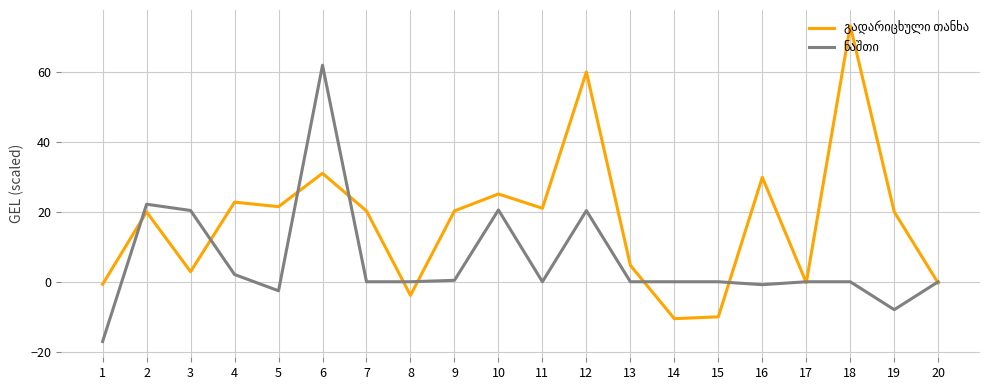

At which category is the sum across all series the highest?

6